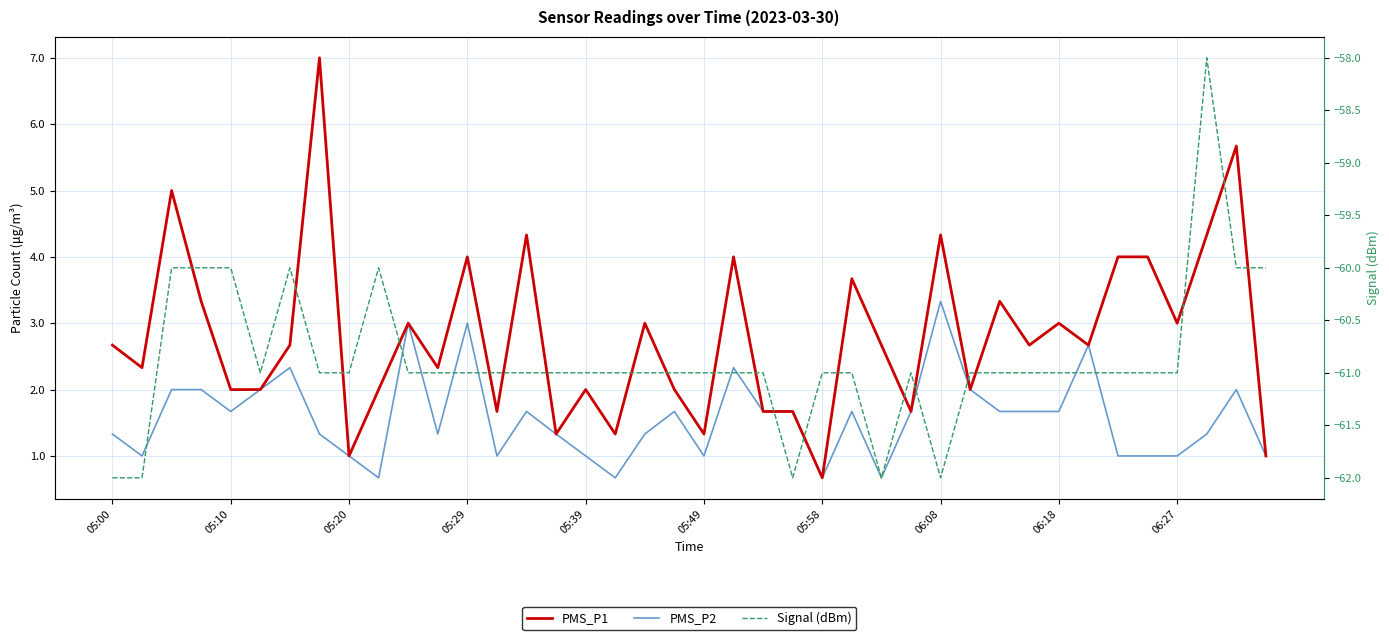

What is the difference between the PMS_P1 values at 34 and 19?

2.0